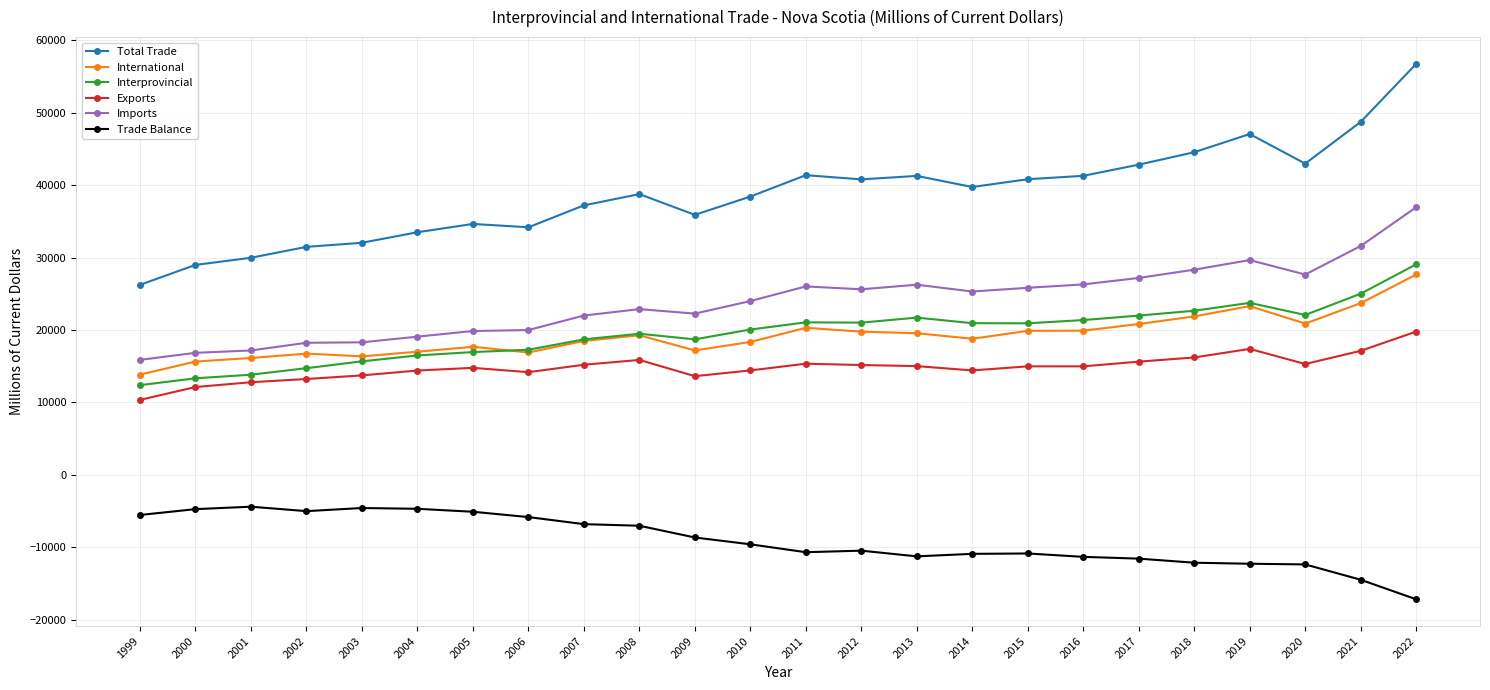

How many categories are shown in the chart?

24